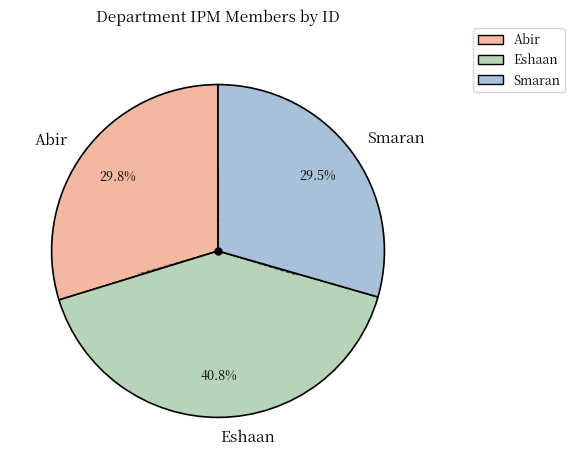

To the nearest percent, what is the combined percentage of Abir and Smaran?

59%